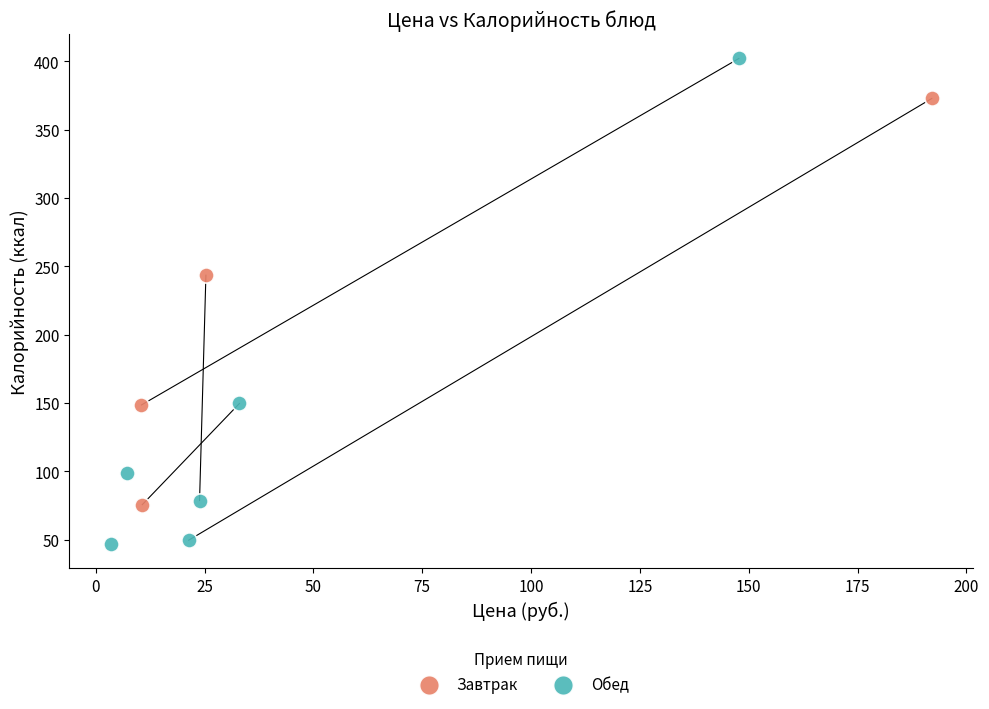

Which series contains the highest Y value?

Обед